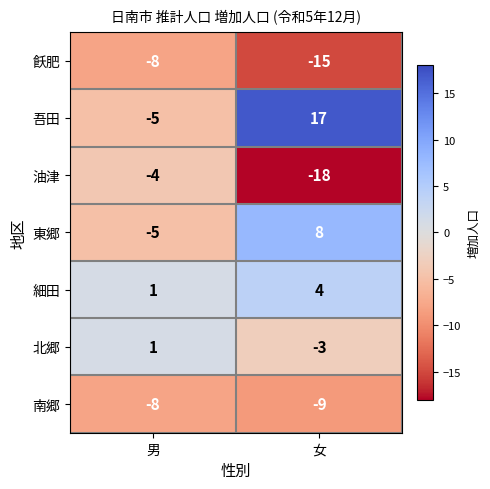

List the labels in order of 東郷 value, smallest first.

男, 女